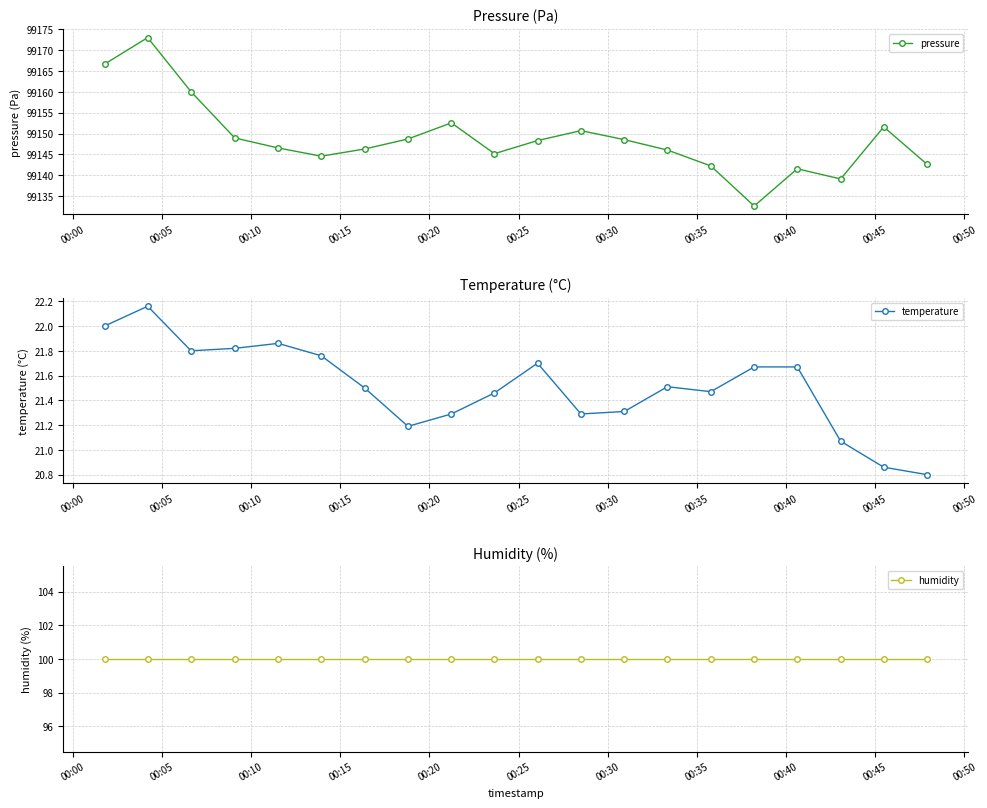

What is the value of the pressure point at the 1st from the left?

99166.7